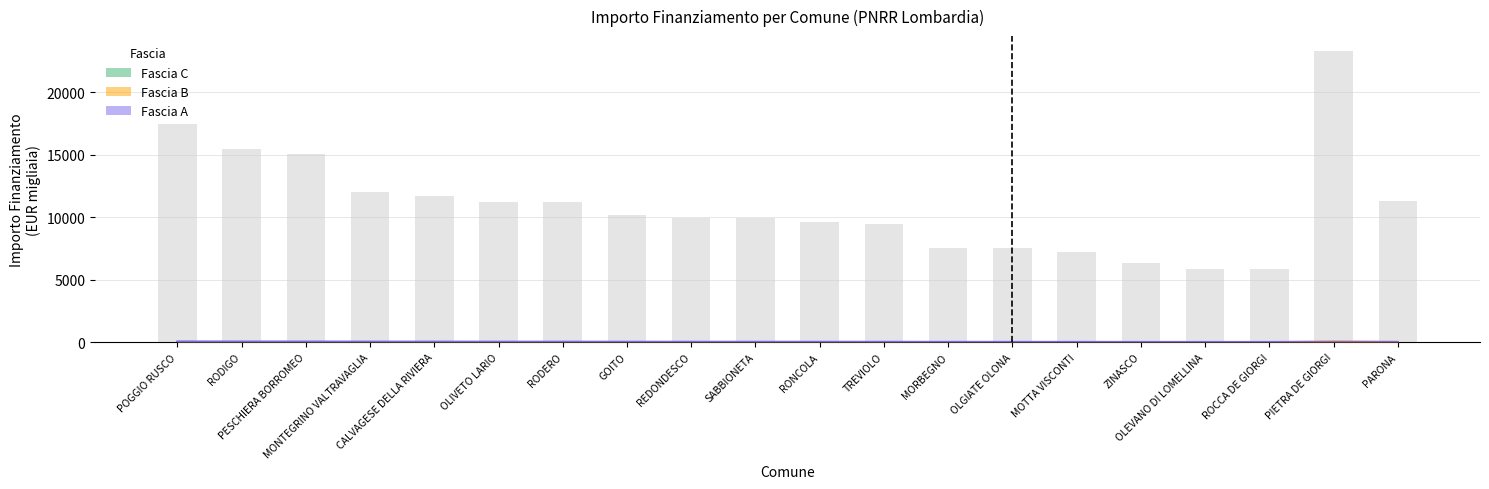

Reading right to left, what are all the values shown in this chart?

Fascia A: PARONA=13.4	PIETRA DE GIORGI=13.7	ROCCA DE GIORGI=14.6	OLEVANO DI LOMELLINA=14.6	ZINASCO=15.8	MOTTA VISCONTI=18.0	OLGIATE OLONA=18.8	MORBEGNO=18.9	TREVIOLO=23.7	RONCOLA=24.0	SABBIONETA=24.9	REDONDESCO=24.9	GOITO=25.5	RODERO=27.9	OLIVETO LARIO=27.9	CALVAGESE DELLA RIVIERA=29.1	MONTEGRINO VALTRAVAGLIA=30.0	PESCHIERA BORROMEO=37.7	RODIGO=38.6	POGGIO RUSCO=43.7
Fascia B: PARONA=28.3	PIETRA DE GIORGI=58.3	ROCCA DE GIORGI=6.7	OLEVANO DI LOMELLINA=6.7	ZINASCO=7.3	MOTTA VISCONTI=7.9	OLGIATE OLONA=7.9	MORBEGNO=7.9	TREVIOLO=8.5	RONCOLA=9.1	SABBIONETA=9.1	REDONDESCO=9.1	GOITO=9.4	RODERO=9.4	OLIVETO LARIO=10.3	CALVAGESE DELLA RIVIERA=10.9	MONTEGRINO VALTRAVAGLIA=10.9	PESCHIERA BORROMEO=11.5	RODIGO=12.7	POGGIO RUSCO=12.7
Fascia C: PARONA=7.3	PIETRA DE GIORGI=7.9	ROCCA DE GIORGI=8.5	OLEVANO DI LOMELLINA=9.1	ZINASCO=9.4	MOTTA VISCONTI=10.3	OLGIATE OLONA=10.9	MORBEGNO=11.5	TREVIOLO=12.7	RONCOLA=13.4	SABBIONETA=13.7	REDONDESCO=14.6	GOITO=15.8	RODERO=18.0	OLIVETO LARIO=18.9	CALVAGESE DELLA RIVIERA=23.7	MONTEGRINO VALTRAVAGLIA=24.0	PESCHIERA BORROMEO=24.9	RODIGO=25.5	POGGIO RUSCO=29.1